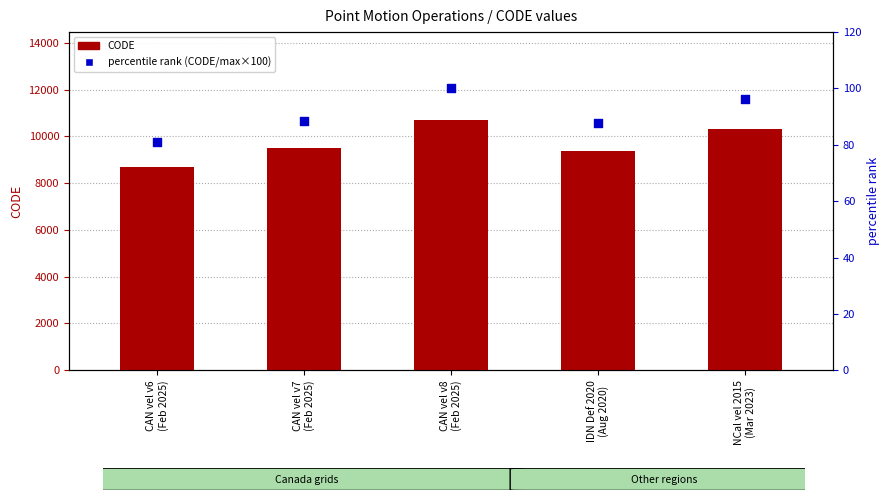

What are all the series names shown in the legend?

CODE, percentile rank (CODE/max×100)